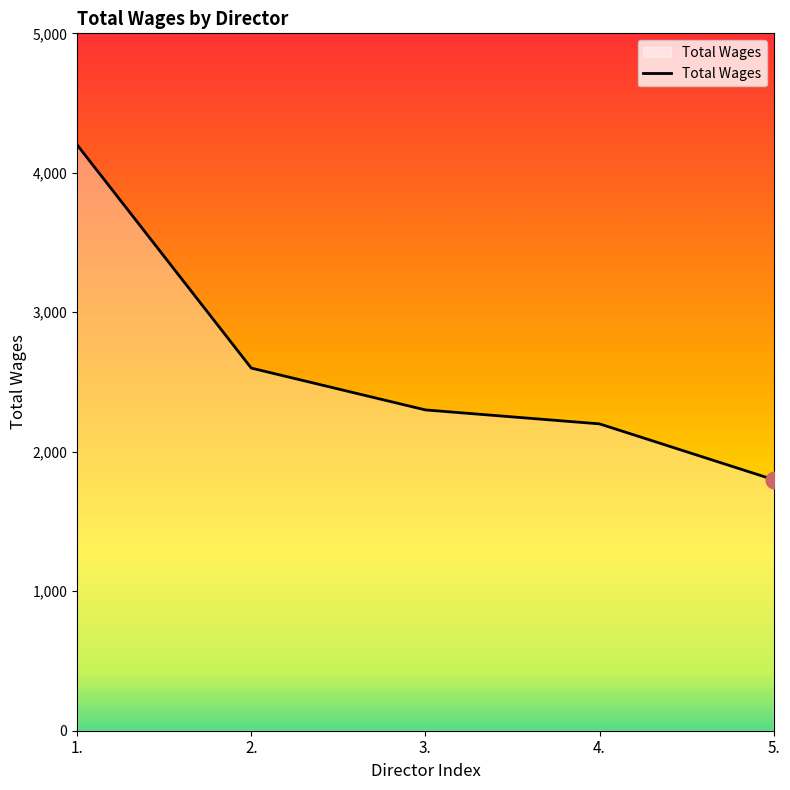

How many values are below 2300?

2